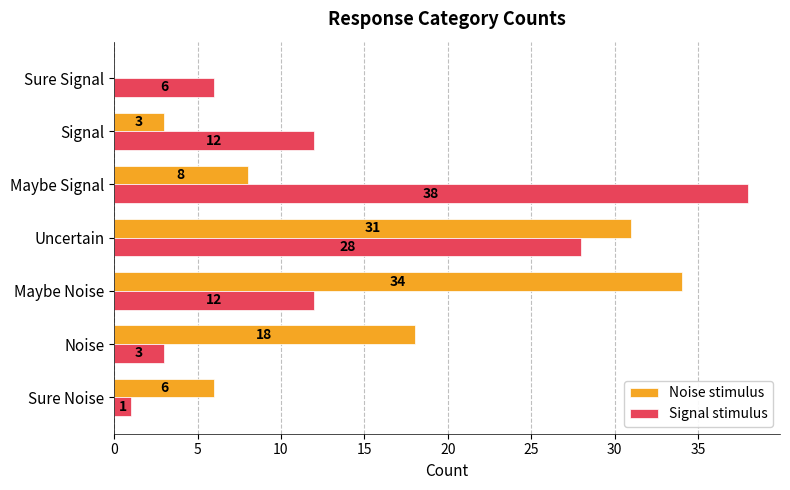

Count the number of categories in the chart.

7